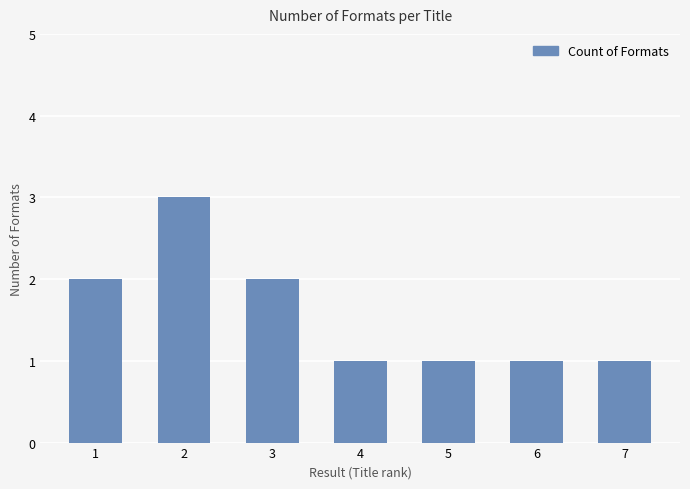

Reading left to right, list all the values displayed in this chart.

1=2	2=3	3=2	4=1	5=1	6=1	7=1